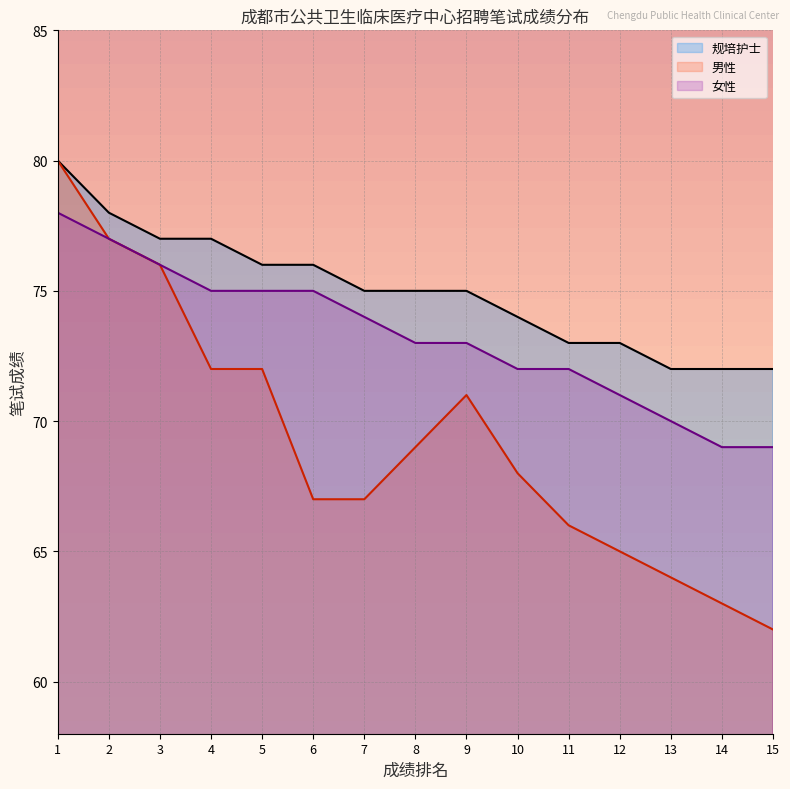

Between 2 and 15, which series saw the biggest shift?

男性